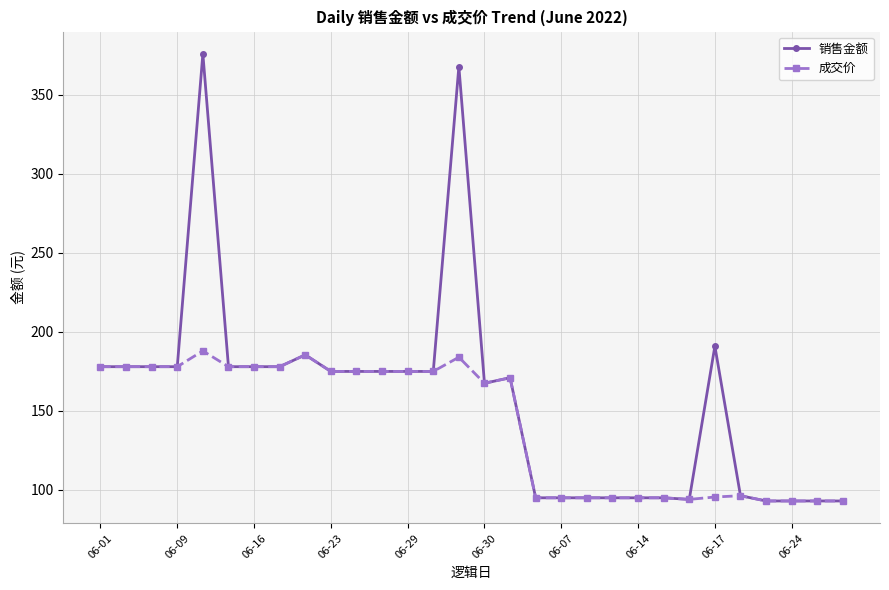

Which series has the widest spread of values?

销售金额